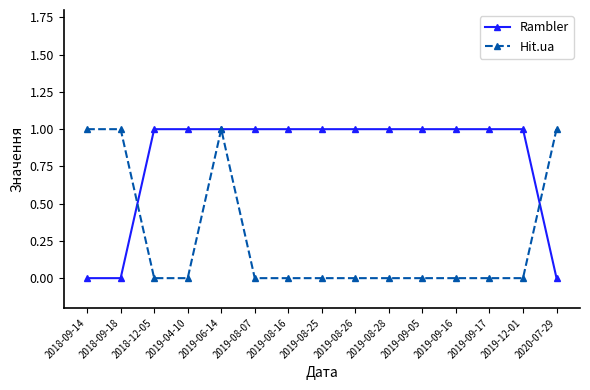

What is the label of the 10th point from the right?

2019-08-07